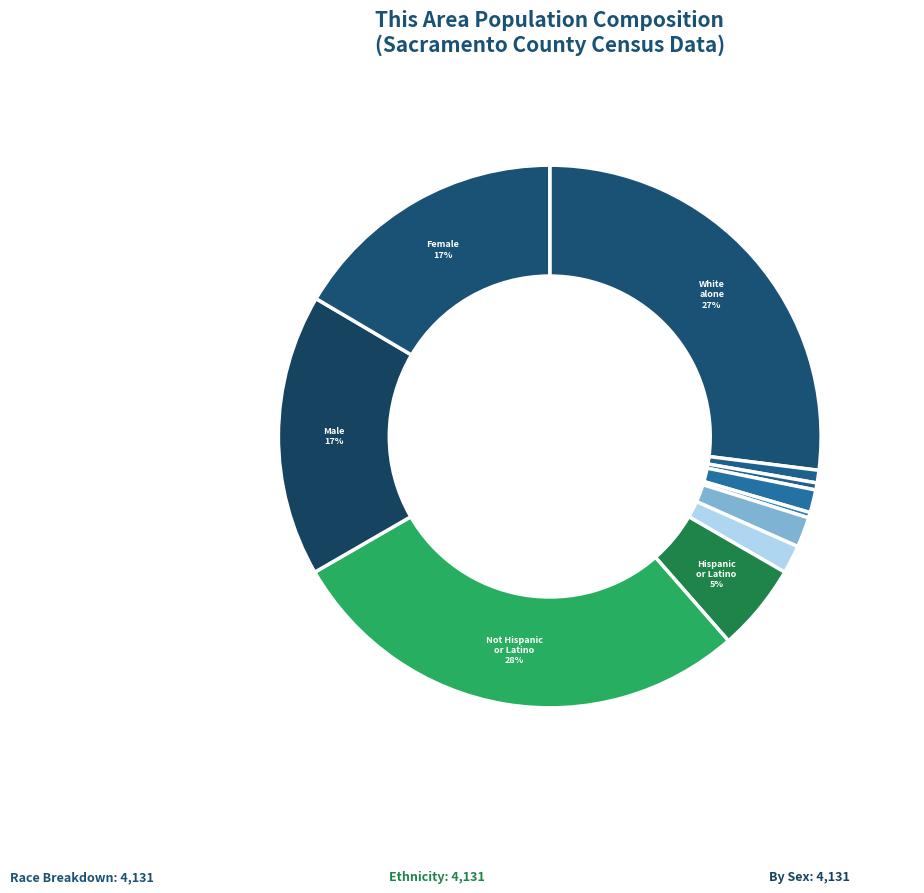

Is there any slice that represents more than half of the pie?

No